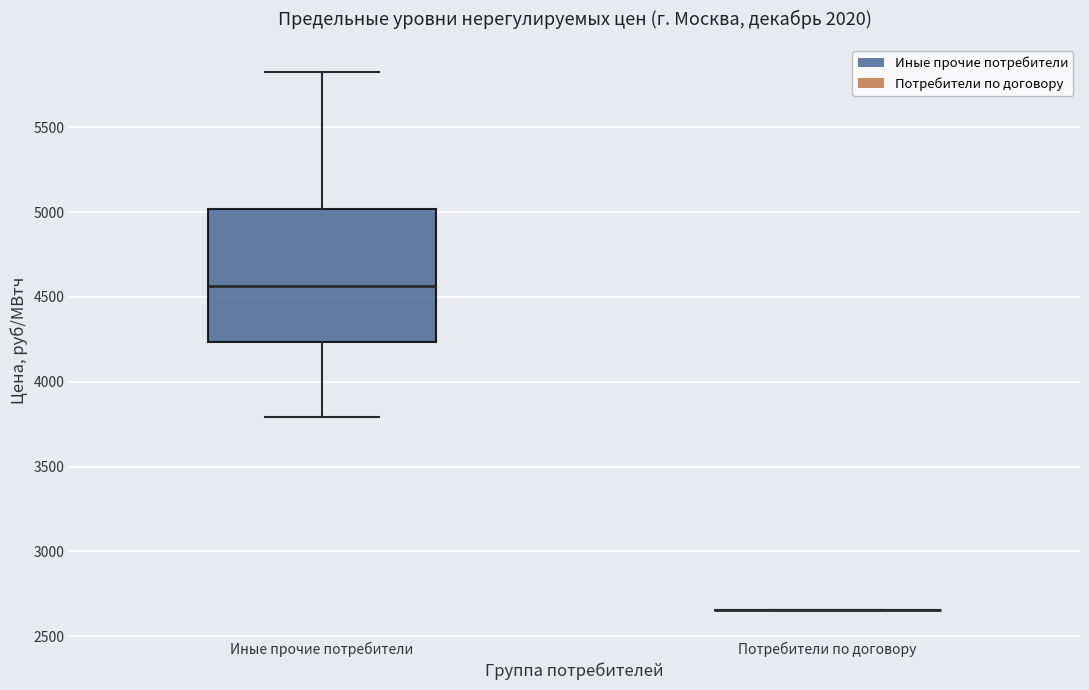

Reading left to right, transcribe this box plot: for each box, give where its median line is, the range the box spans, and where its two whiskers end, as read against the y-axis. The values are not printed on the chart, so give them approximately, as read against the axis.

Иные прочие потребители: median 4550, box 4250 to 5000, whiskers 3800 to 5850
Потребители по договору: box collapsed to a line at 2650, whiskers 2650 to 2650